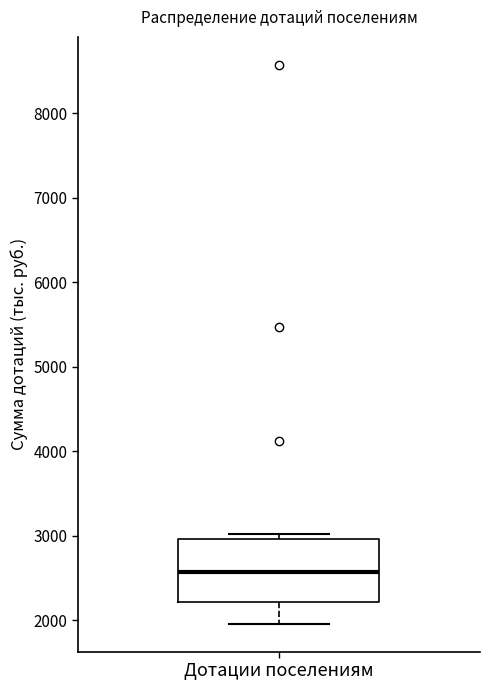

Where does the lower whisker of the box for Дотации поселениям end on the y-axis? The values are not printed on the chart, so give them approximately, as read against the axis.

2000